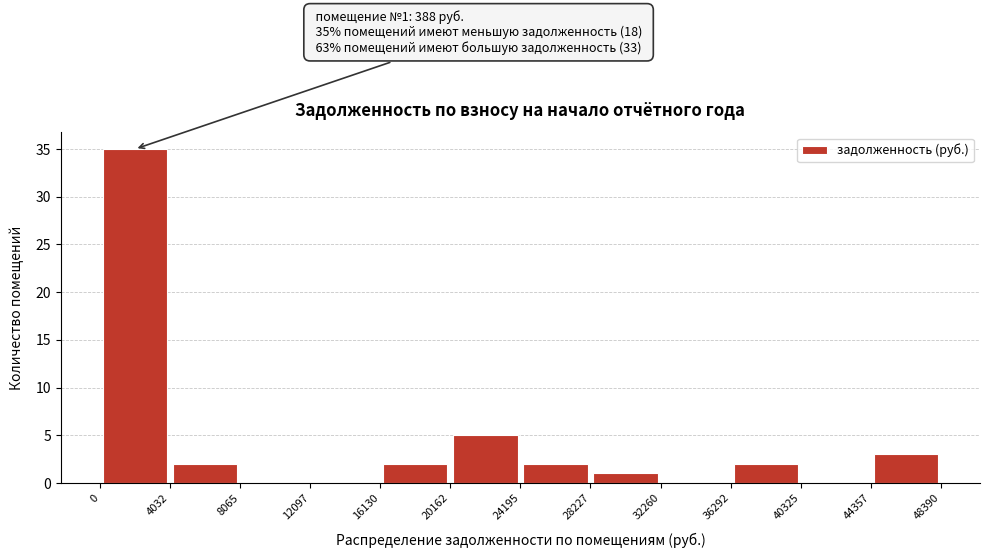

Over which range of the x-axis is the bar tallest?

0 to 4032